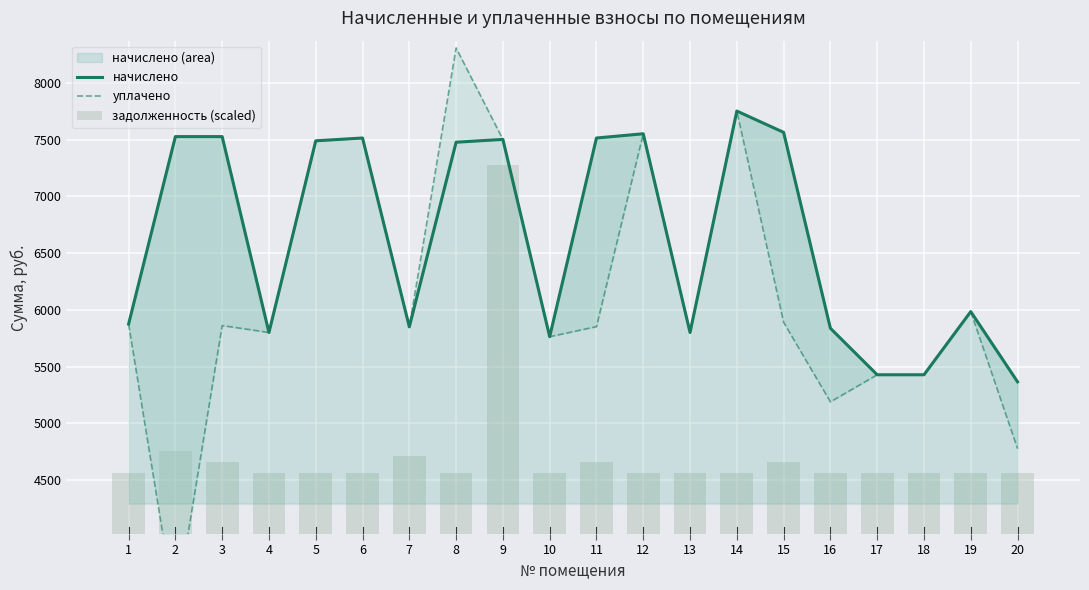

Reading left to right, extract all data points from this chart.

начислено: 5874.7	7526.5	7526.5	5800.1	7489.3	7514.1	5849.8	7476.8	7501.7	5762.9	7514.1	7551.4	5800.1	7751.6	7563.8	5837.4	5427.5	5427.5	5984.2	5365.4
уплачено: 5874.7	3345.1	5861.4	5800.1	7489.3	7514.1	5849.8	8307.6	7501.8	5762.9	5851.8	7551.4	5800.1	7751.6	5890.5	5188.8	5427.5	5427.5	5984.2	4777.0
задолженность (scaled): 4560.6	4751.5	4656.1	4560.6	4560.6	4560.7	4709.0	4560.6	7273.7	4560.6	4655.9	4560.6	4560.6	4560.6	4656.5	4560.6	4560.6	4560.6	4560.6	4560.6